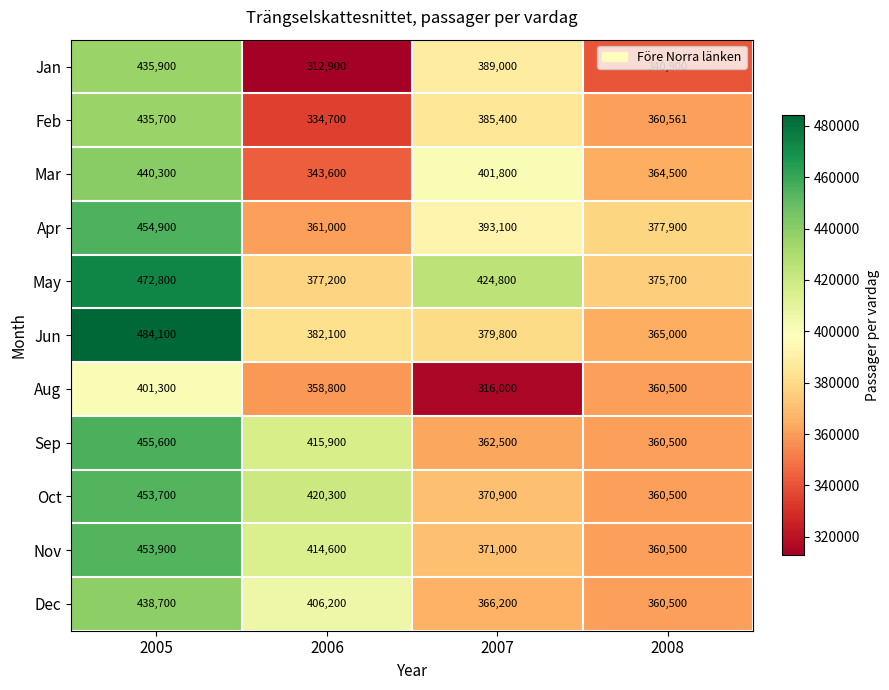

How many categories are shown in the chart?

4